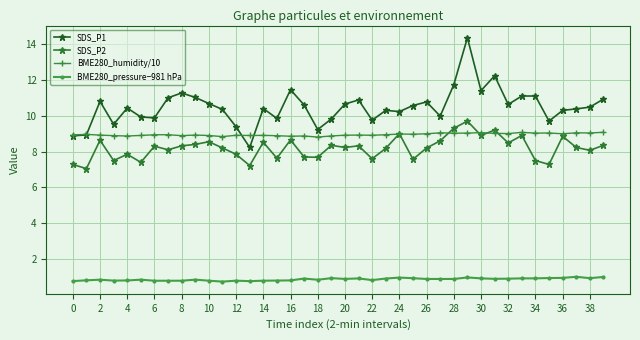

Which series has the largest total across all categories?

SDS_P1